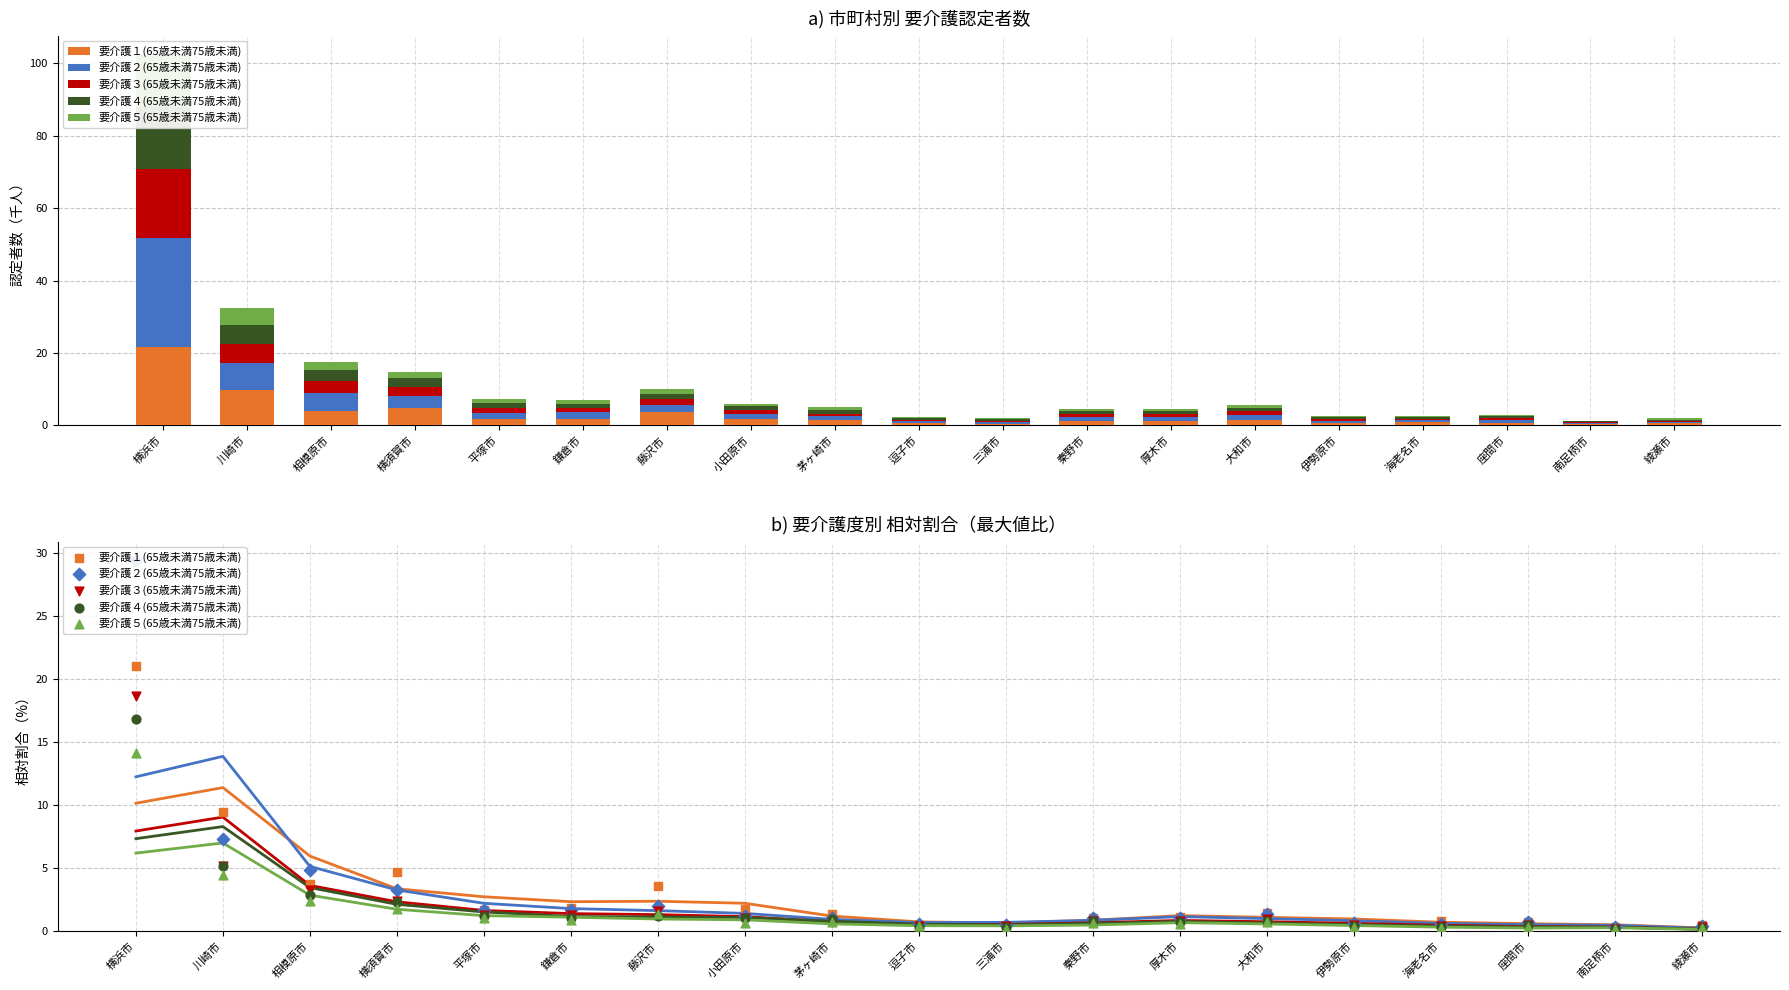

At how many categories does at least one series exceed 9?

2